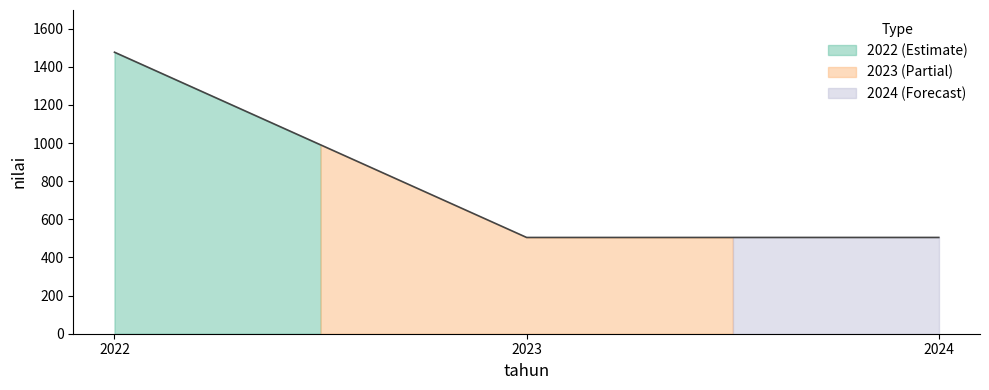

How many lines are shown in the chart?

1